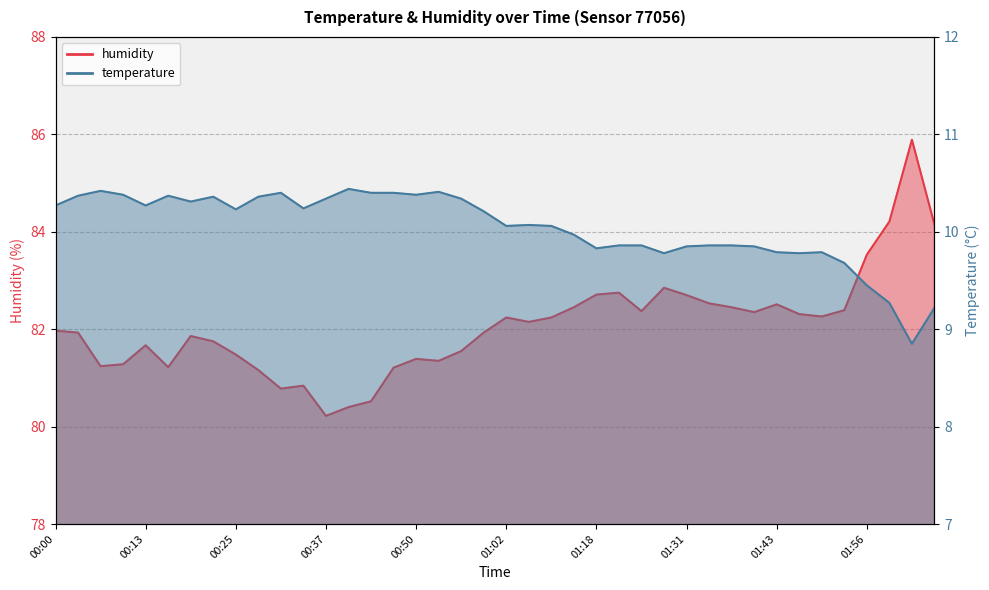

Which series has the largest total across all categories?

humidity